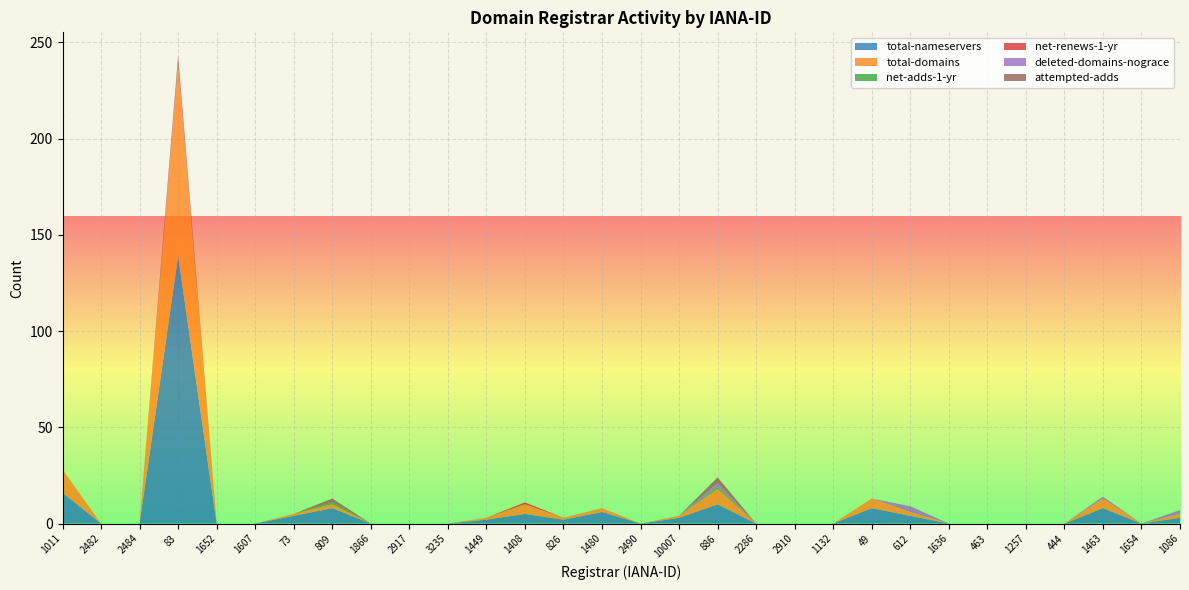

Reading right to left, list all the values displayed in this chart.

total-nameservers: 3	0	8	0	0	0	0	4	8	0	0	0	10	3	0	6	2	5	2	0	0	0	8	4	0	0	139	0	0	16
total-domains: 2	0	5	0	0	0	0	2	5	0	0	0	8	1	0	2	1	5	1	0	0	0	2	1	0	0	99	0	0	12
net-adds-1-yr: 0	0	0	0	0	0	0	0	0	0	0	0	1	0	0	0	0	0	0	0	0	0	1	0	0	0	1	0	0	0
net-renews-1-yr: 0	0	0	0	0	0	0	0	0	0	0	0	0	0	0	0	0	1	0	0	0	0	0	0	0	0	3	0	0	0
deleted-domains-nograce: 2	0	1	0	0	0	0	3	0	0	0	0	2	0	0	0	0	0	0	0	0	0	0	0	0	0	0	0	0	0
attempted-adds: 0	0	0	0	0	0	0	0	0	0	0	0	3	0	0	0	0	0	0	0	0	0	2	0	0	0	1	0	0	0